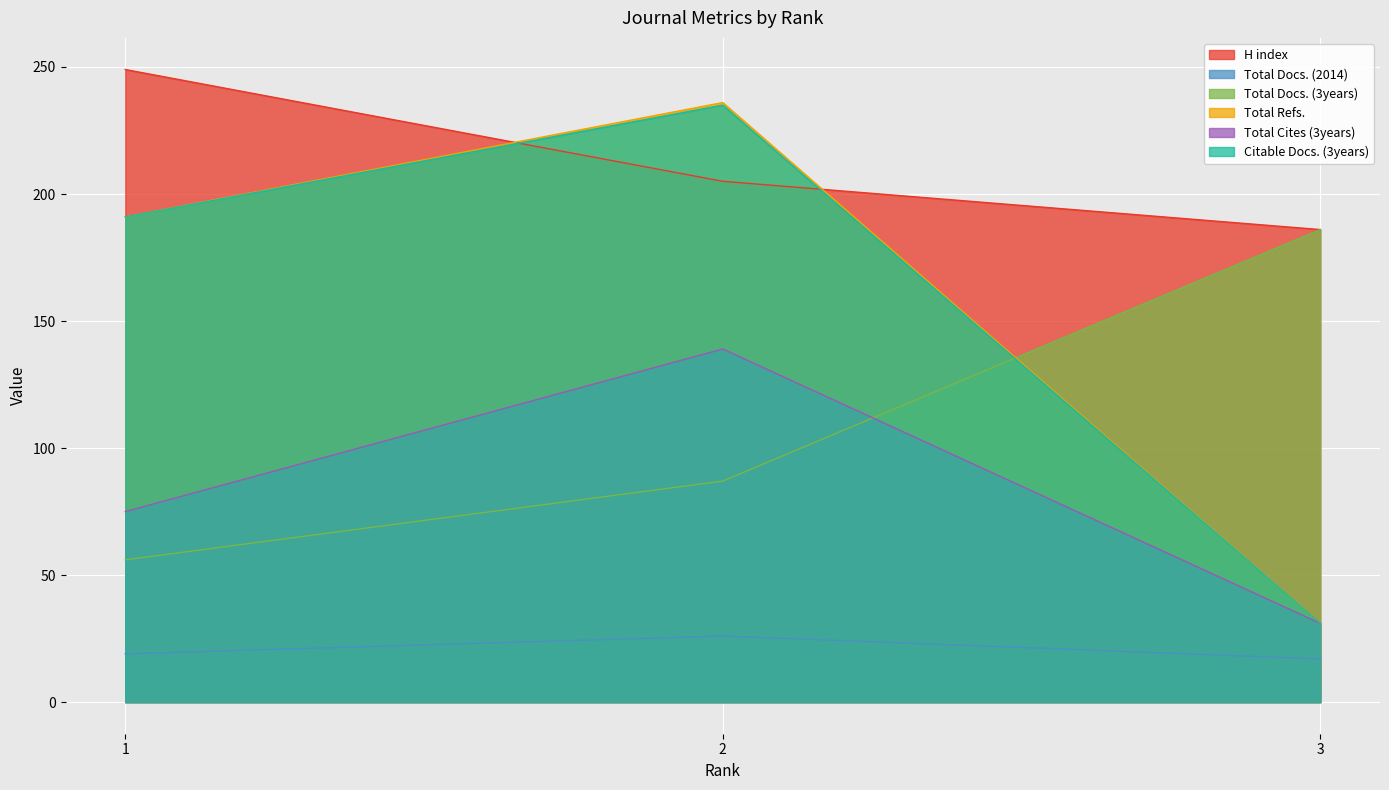

Between 2 and 3, which series saw the biggest shift?

Total Refs.